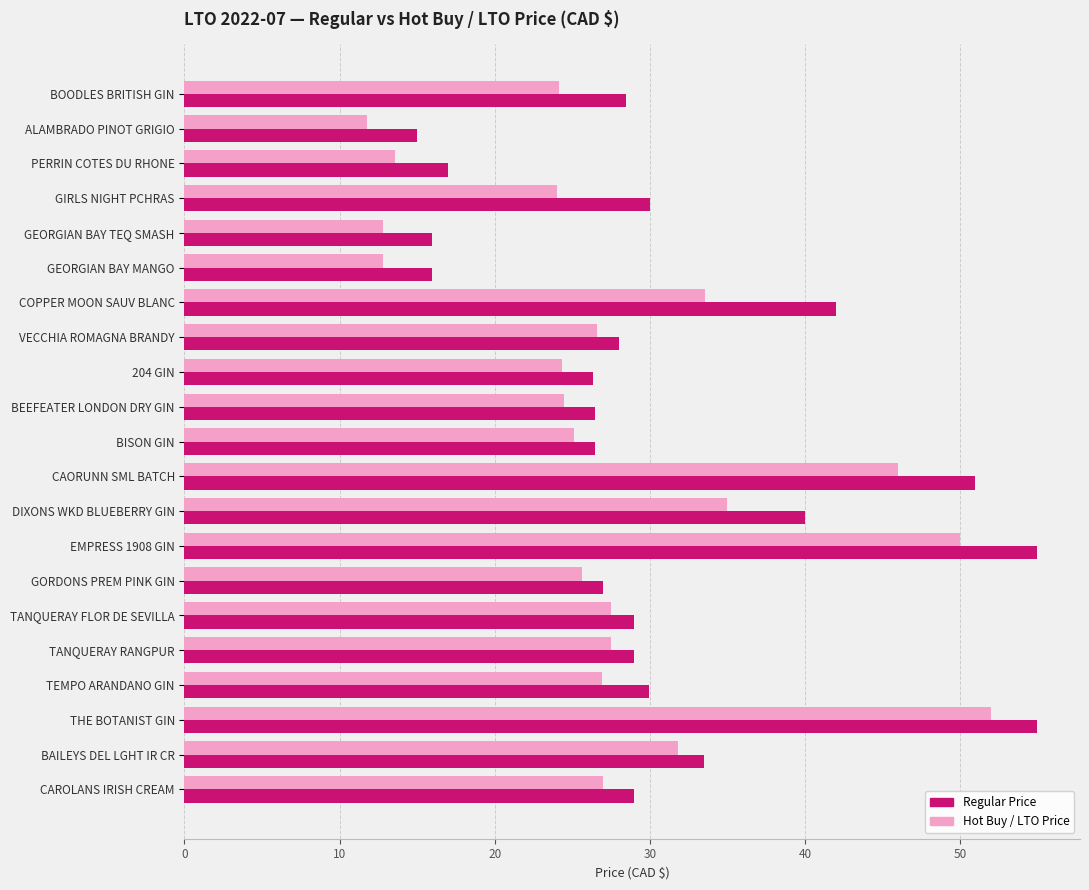

Rank the series by their maximum value, from highest to lowest.

Regular Price, Hot Buy / LTO Price